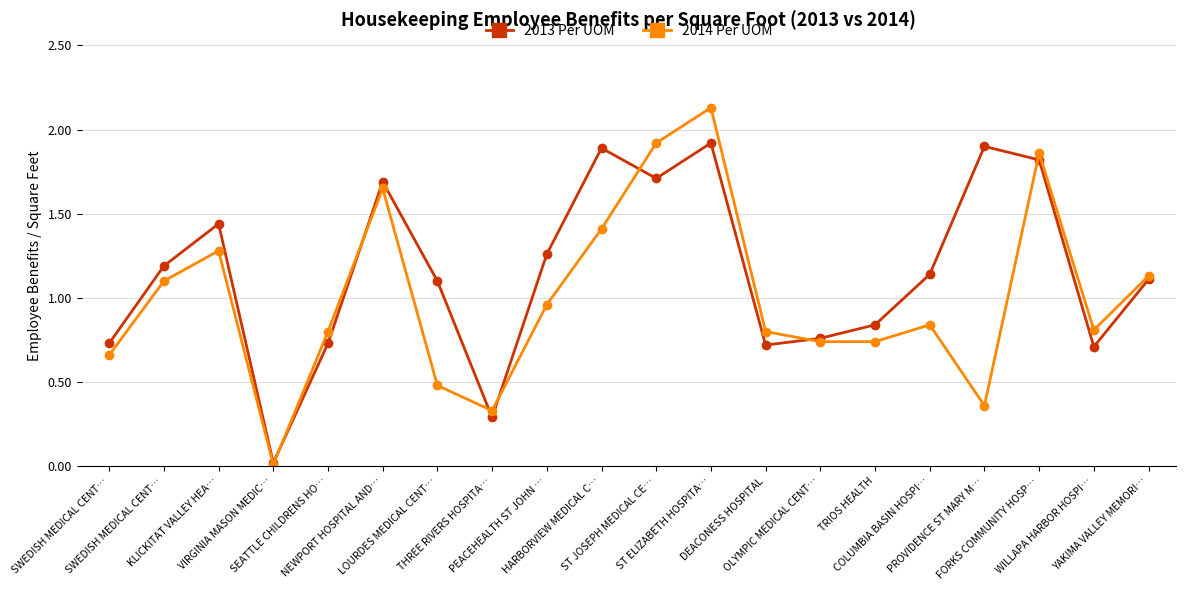

What is the label of the 13th point from the right?

THREE RIVERS HOSPITA…